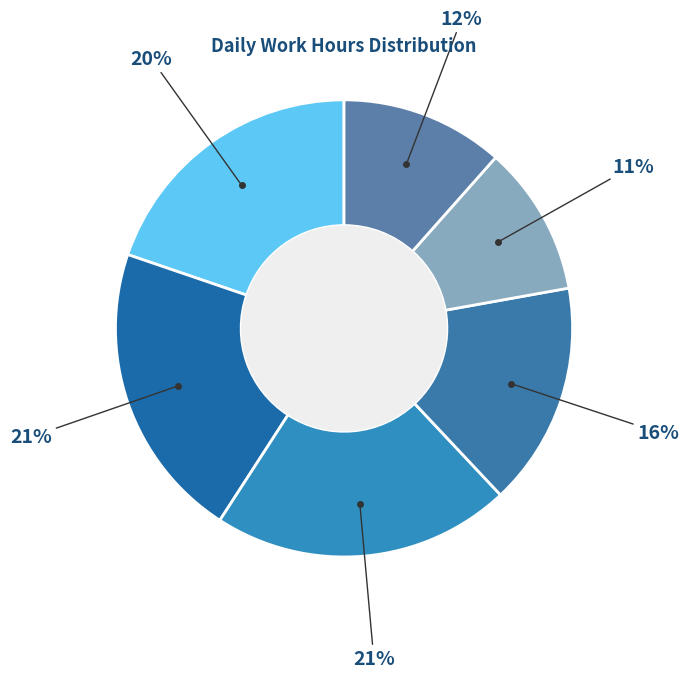

Count the number of slices in the pie.

6